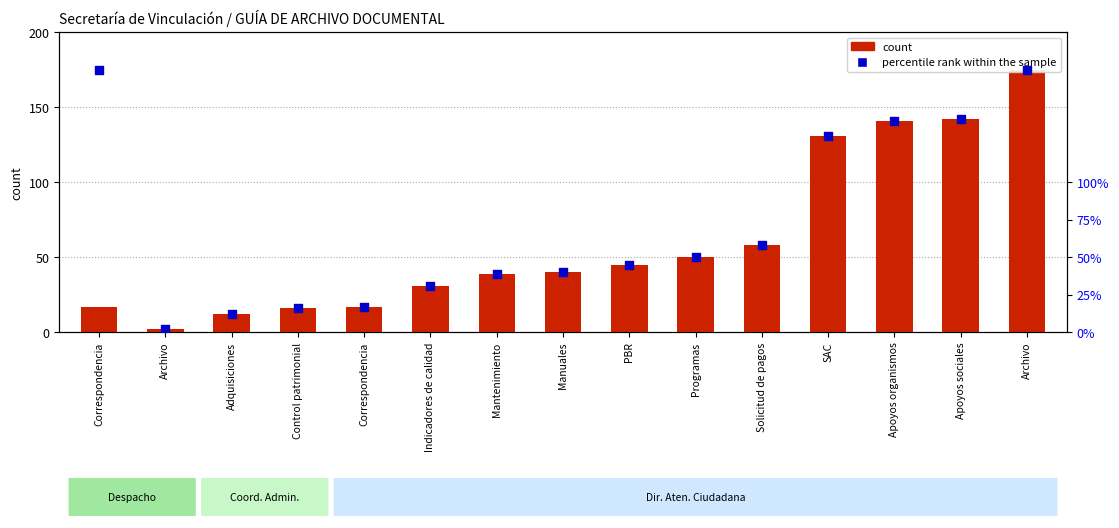

Is the value of percentile rank within the sample at Mantenimiento greater than the value of count at Archivo?

Yes